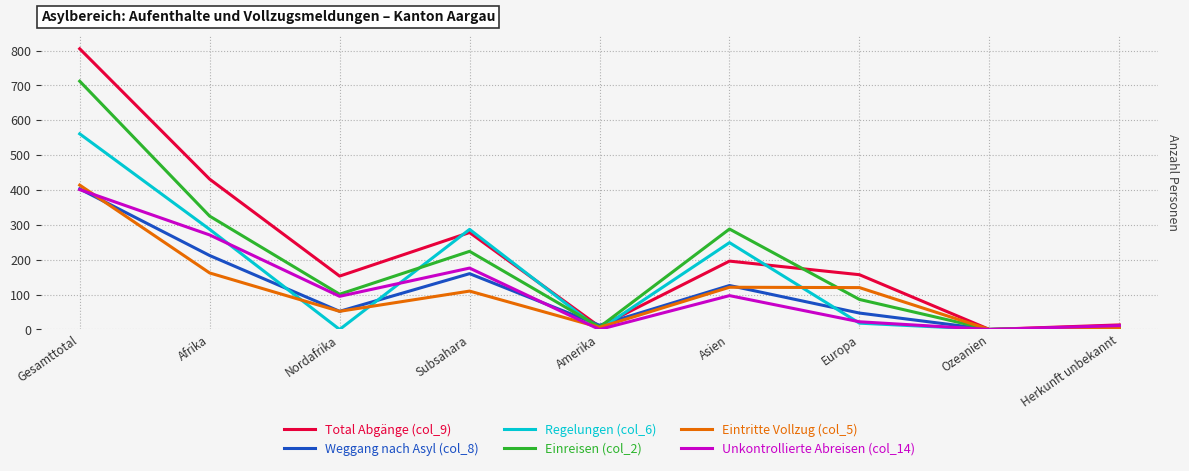

What is the difference between the highest and lowest values at Asien?

191